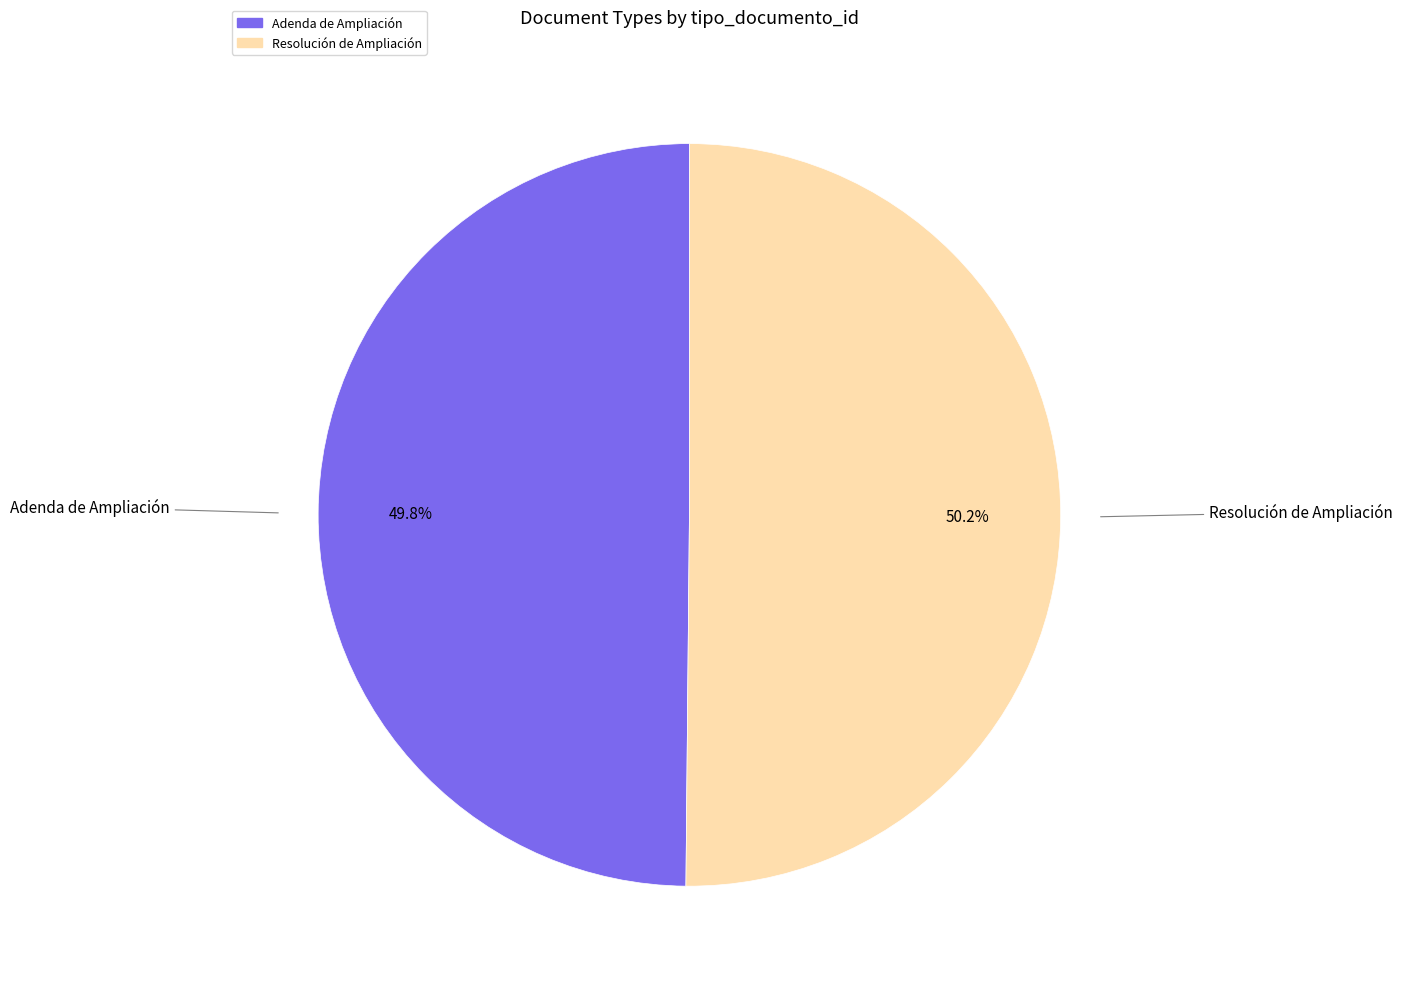

Count the number of slices in the pie.

2